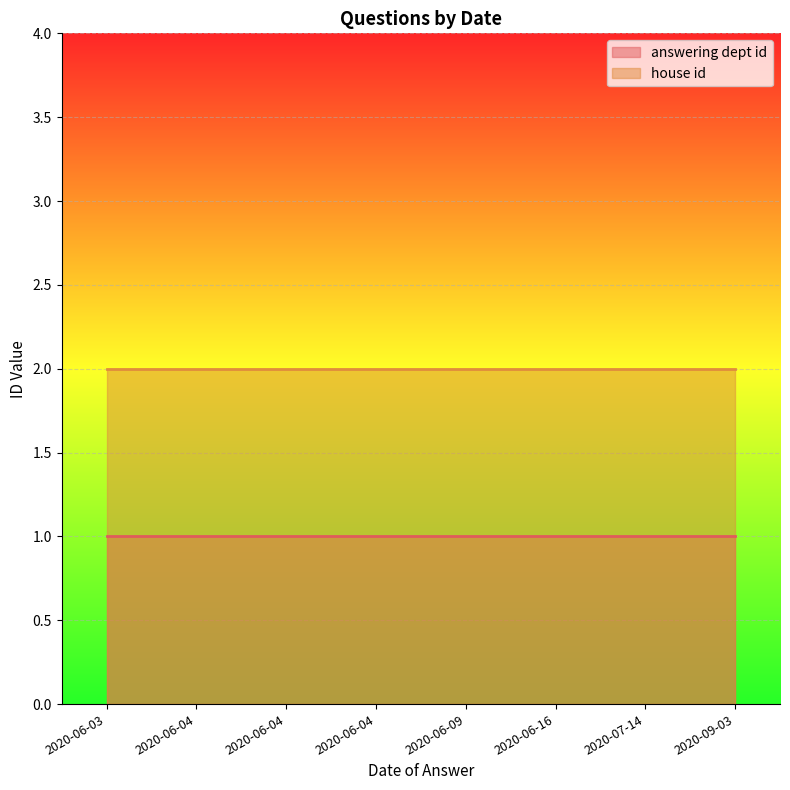

What is the spread (max minus min) of values at 2020-06-03?

1